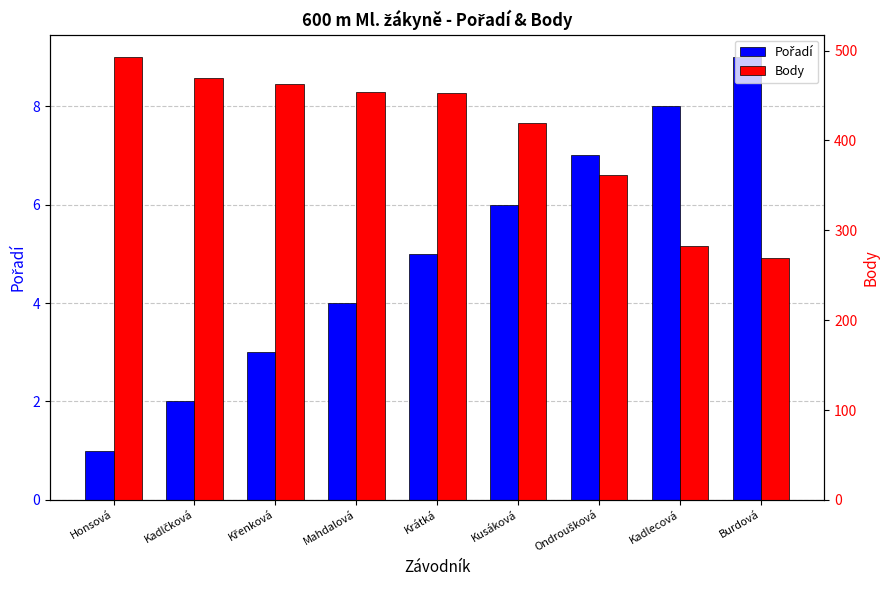

Which category has the highest value in the Pořadí series?

Burdová